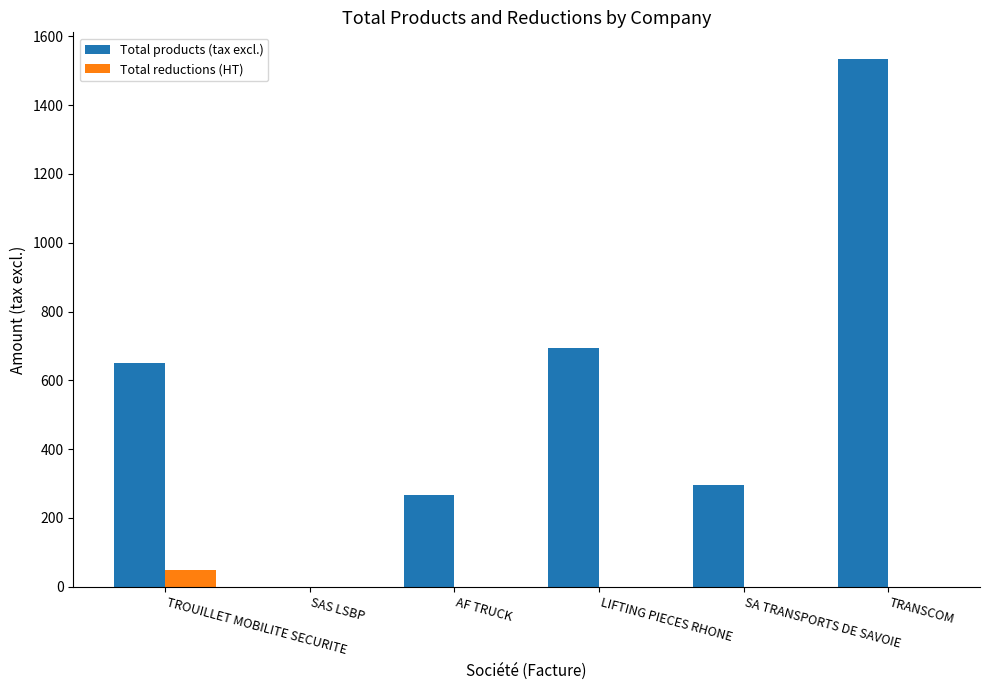

What is the sum of all Total reductions (HT) values?

50.0